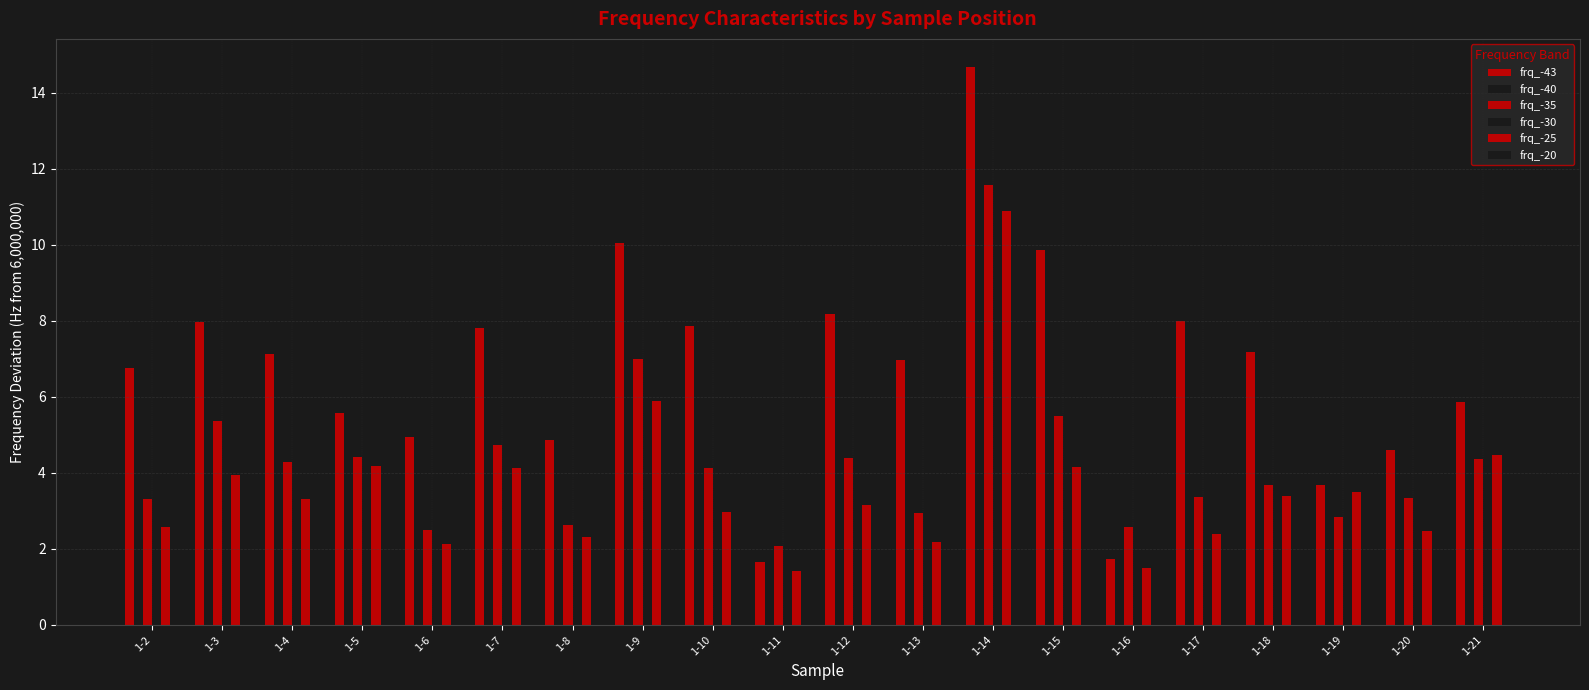

Reading left to right, transcribe all the data shown in this chart.

frq_-43: 1-2=6.8	1-3=8.0	1-4=7.1	1-5=5.6	1-6=4.9	1-7=7.8	1-8=4.9	1-9=10.0	1-10=7.8	1-11=1.7	1-12=8.2	1-13=7.0	1-14=14.7	1-15=9.9	1-16=1.7	1-17=8.0	1-18=7.2	1-19=3.7	1-20=4.6	1-21=5.9
frq_-40: 1-2=5.6	1-3=7.5	1-4=6.1	1-5=5.5	1-6=3.7	1-7=6.2	1-8=3.9	1-9=8.7	1-10=6.3	1-11=3.0	1-12=6.6	1-13=4.8	1-14=13.1	1-15=8.5	1-16=3.5	1-17=5.6	1-18=5.3	1-19=3.3	1-20=4.7	1-21=5.1
frq_-35: 1-2=3.3	1-3=5.4	1-4=4.3	1-5=4.4	1-6=2.5	1-7=4.7	1-8=2.6	1-9=7.0	1-10=4.1	1-11=2.1	1-12=4.4	1-13=2.9	1-14=11.6	1-15=5.5	1-16=2.6	1-17=3.4	1-18=3.7	1-19=2.8	1-20=3.3	1-21=4.4
frq_-30: 1-2=2.6	1-3=4.2	1-4=3.5	1-5=4.2	1-6=2.2	1-7=4.3	1-8=2.4	1-9=6.2	1-10=3.1	1-11=1.4	1-12=3.5	1-13=2.3	1-14=10.9	1-15=4.3	1-16=1.7	1-17=2.6	1-18=3.3	1-19=3.1	1-20=2.5	1-21=4.4
frq_-25: 1-2=2.6	1-3=3.9	1-4=3.3	1-5=4.2	1-6=2.1	1-7=4.1	1-8=2.3	1-9=5.9	1-10=3.0	1-11=1.4	1-12=3.2	1-13=2.2	1-14=10.9	1-15=4.2	1-16=1.5	1-17=2.4	1-18=3.4	1-19=3.5	1-20=2.5	1-21=4.5
frq_-20: 1-2=2.8	1-3=3.9	1-4=3.1	1-5=4.2	1-6=2.0	1-7=4.2	1-8=2.2	1-9=5.3	1-10=2.9	1-11=1.5	1-12=2.9	1-13=2.0	1-14=10.7	1-15=4.3	1-16=1.3	1-17=2.2	1-18=3.6	1-19=3.9	1-20=2.5	1-21=4.4